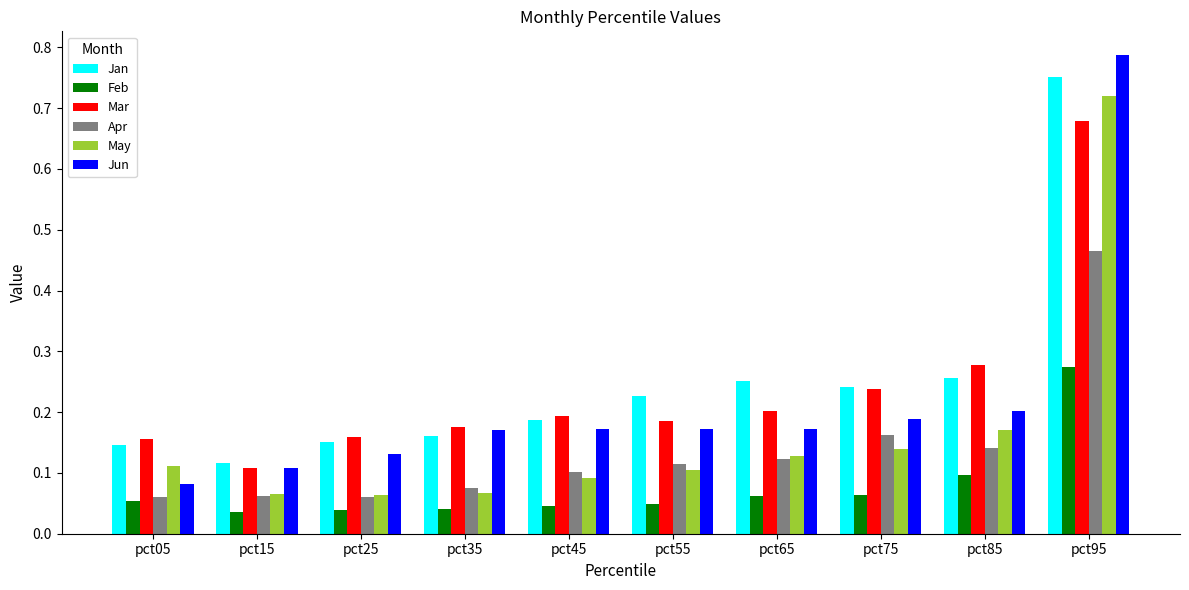

Count the Apr values in the range 0 to 1.

10